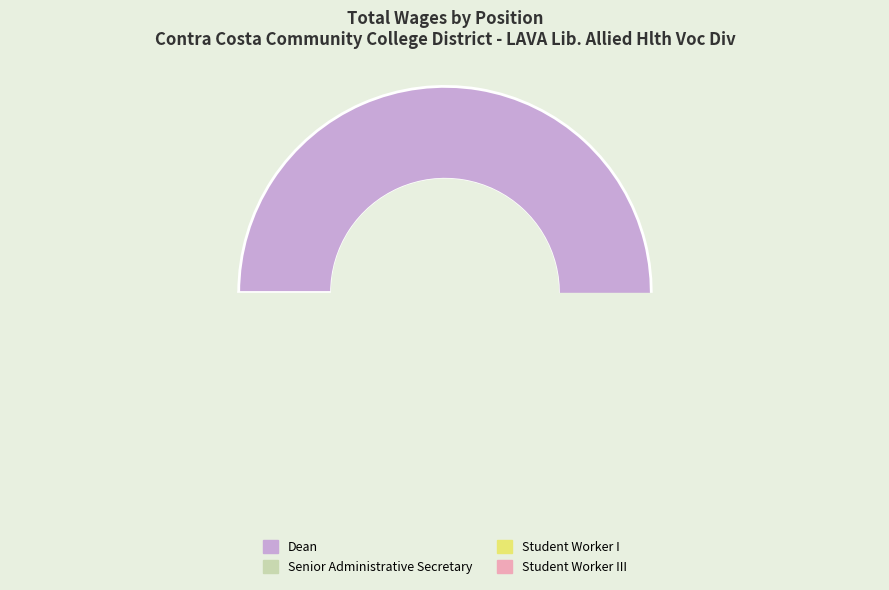

Rank the categories by value from lowest to highest.

Student Worker III, Student Worker I, Senior Administrative Secretary, Dean